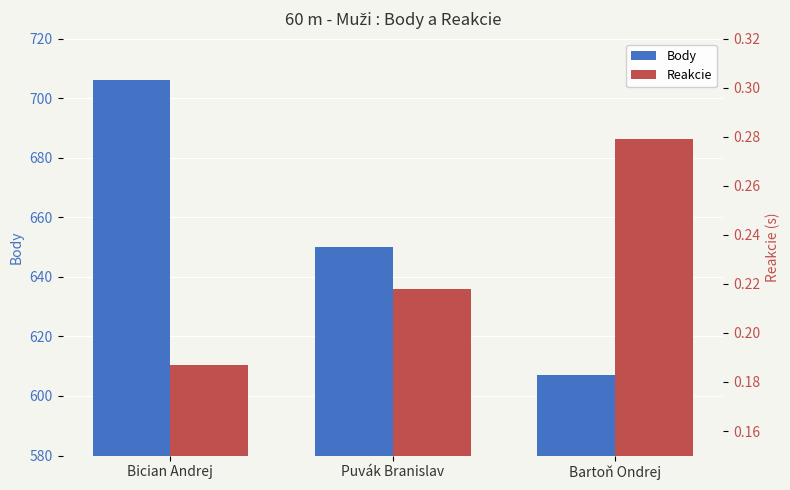

Which category has the highest value across all series?

Bician Andrej